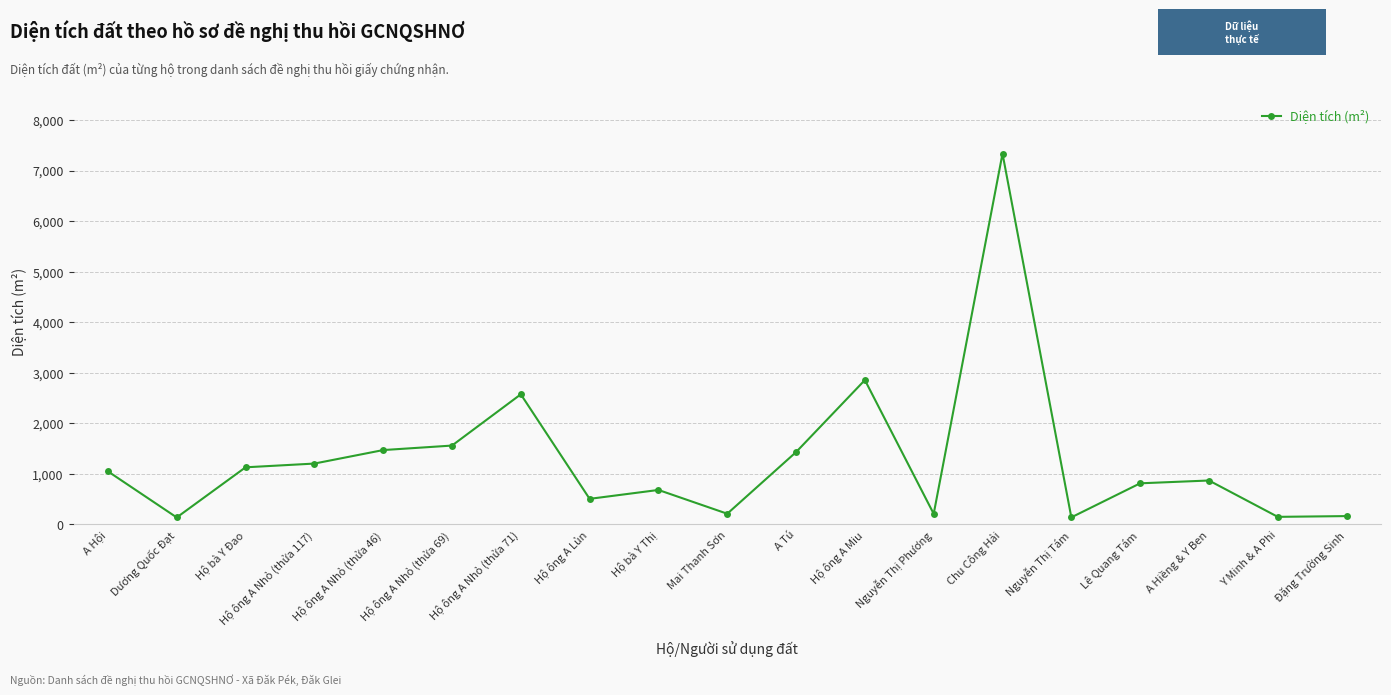

What is the change in value from Hộ ông A Nhỏ (thửa 71) to Lê Quang Tám?

-1760.6